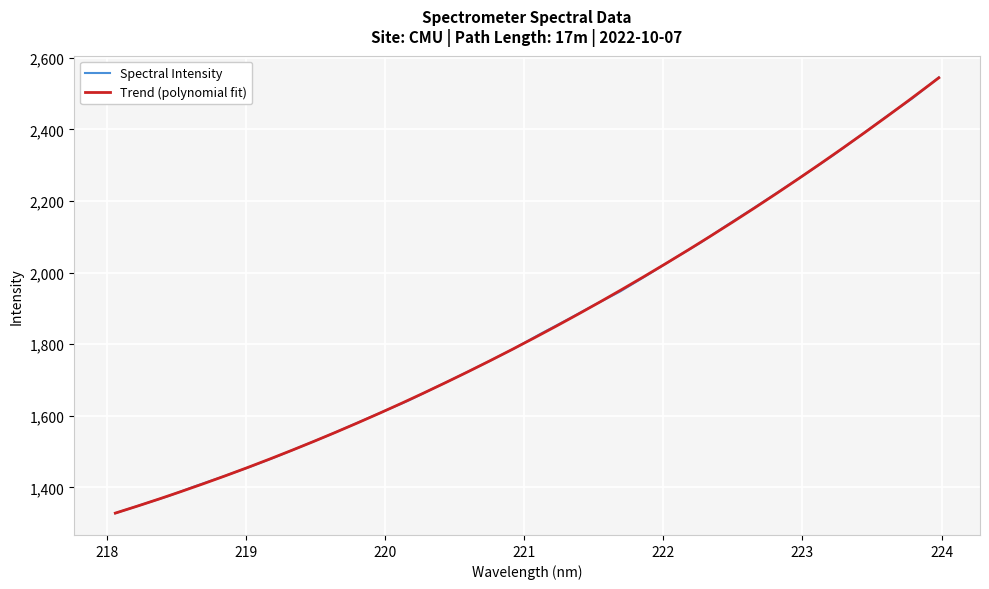

What is the label of the 31st point from the right?

218.2508